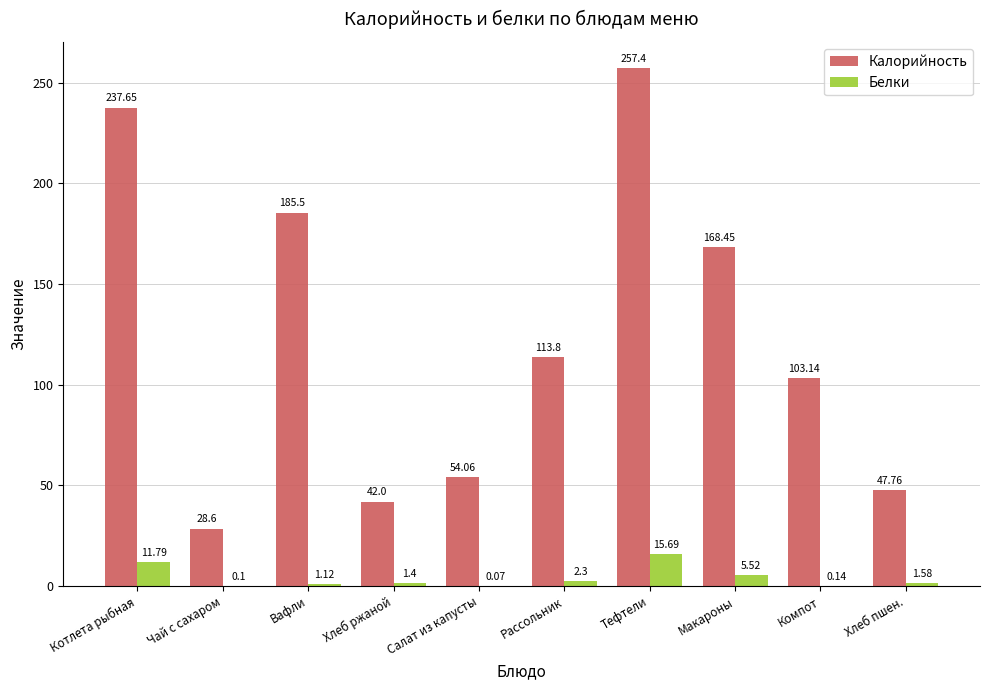

What is the sum of all Калорийность values?

1238.4